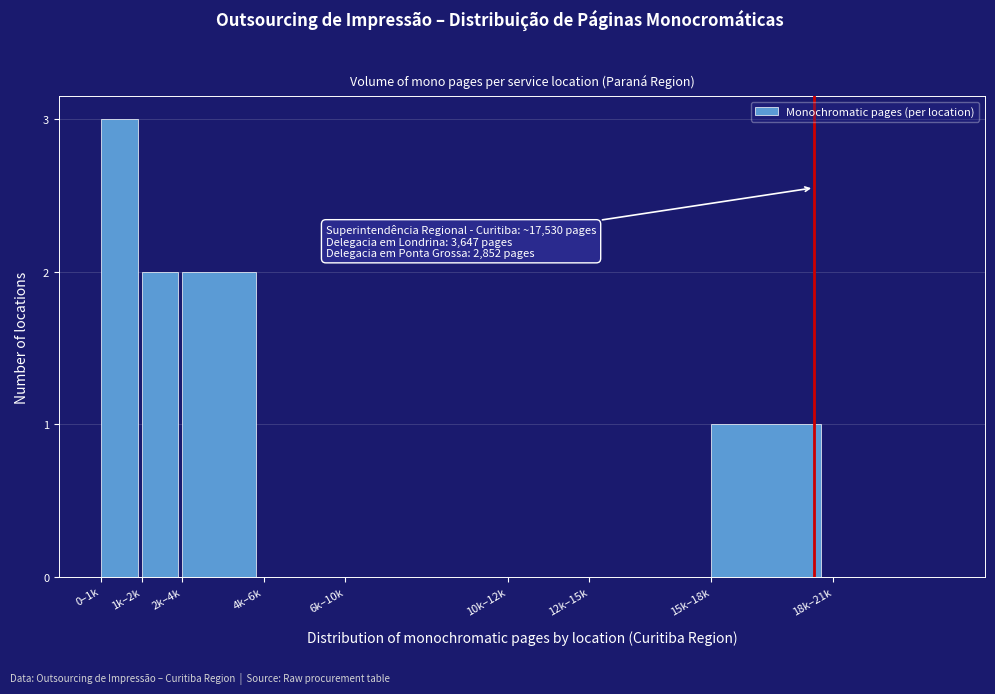

Reading left to right, extract all data points from this chart.

0–1k=3	1k–2k=2	2k–4k=2	4k–6k=0	6k–10k=0	10k–12k=0	12k–15k=0	15k–18k=1	18k–21k=0